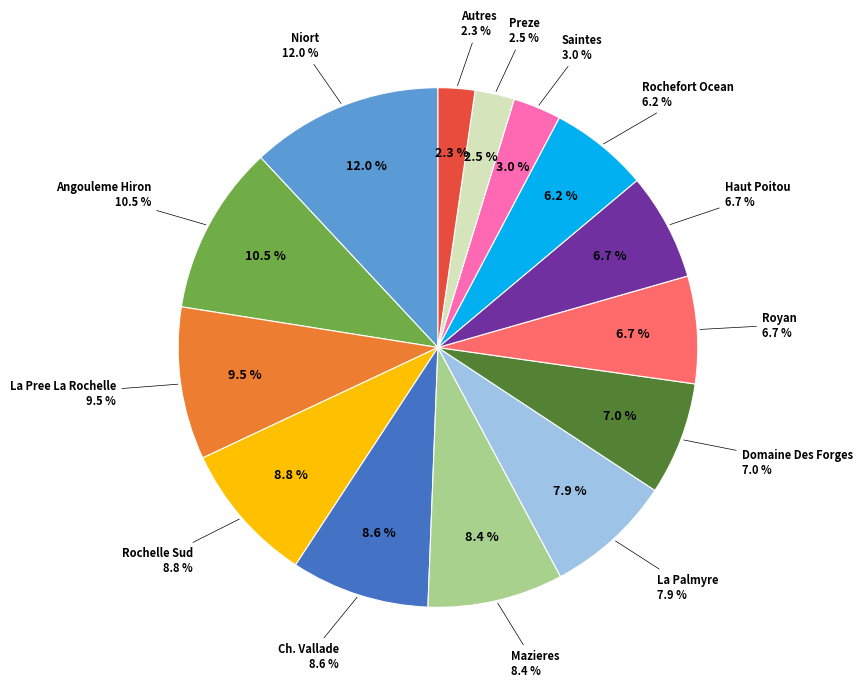

To the nearest percent, what portion does Preze represent?

2%